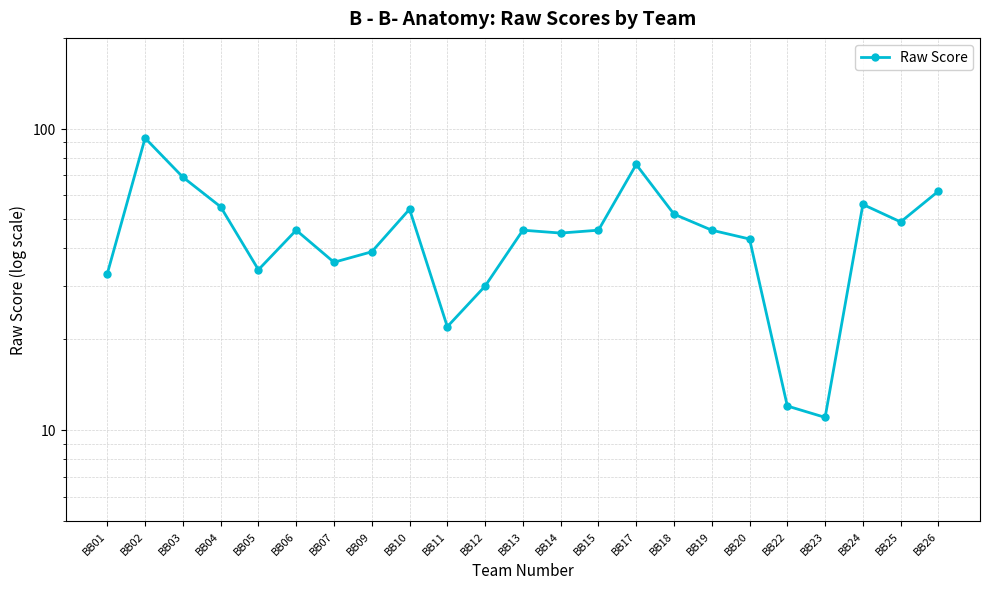

Which label corresponds to the smallest value in the chart?

BB23